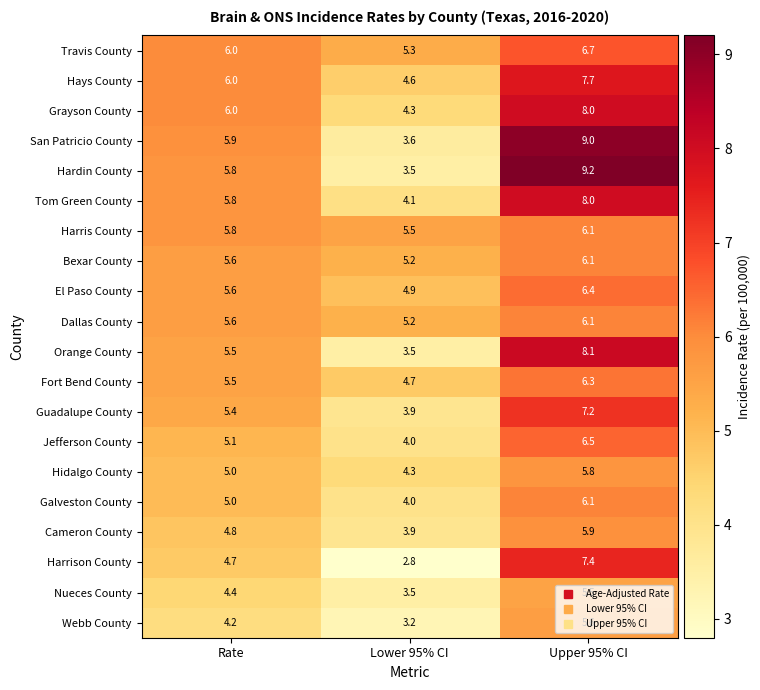

At which label does Fort Bend County first exceed 5?

Rate